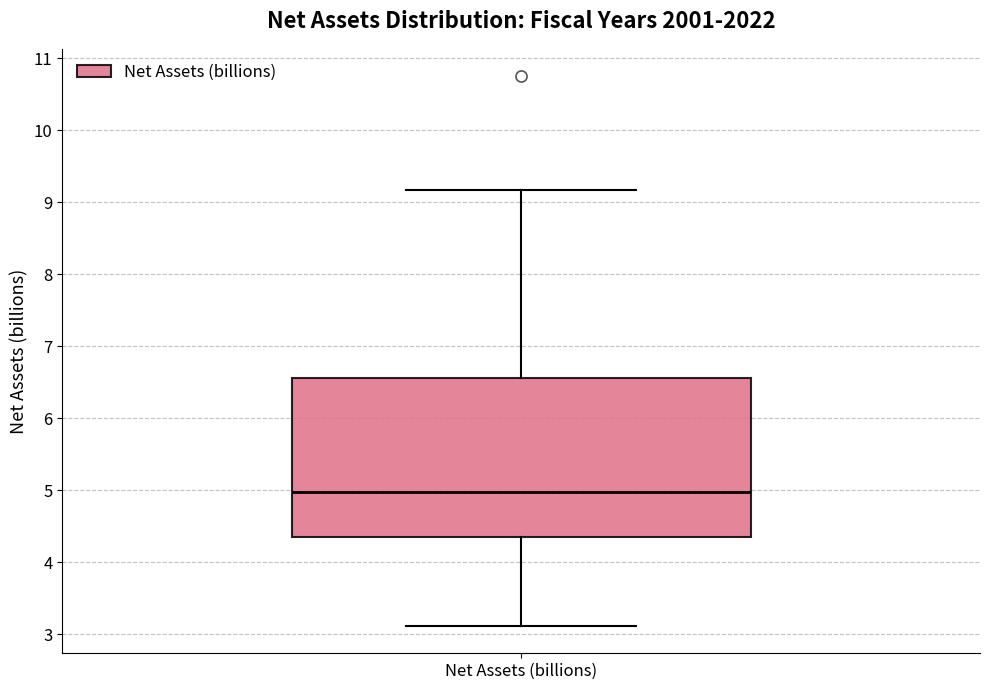

Transcribe this box plot: give where the median line is, the range the box spans, and where the two whiskers end, as read against the y-axis. The values are not printed on the chart, so give them approximately, as read against the axis.

median 5.0, box 4.4 to 6.6, whiskers 3.1 to 9.2